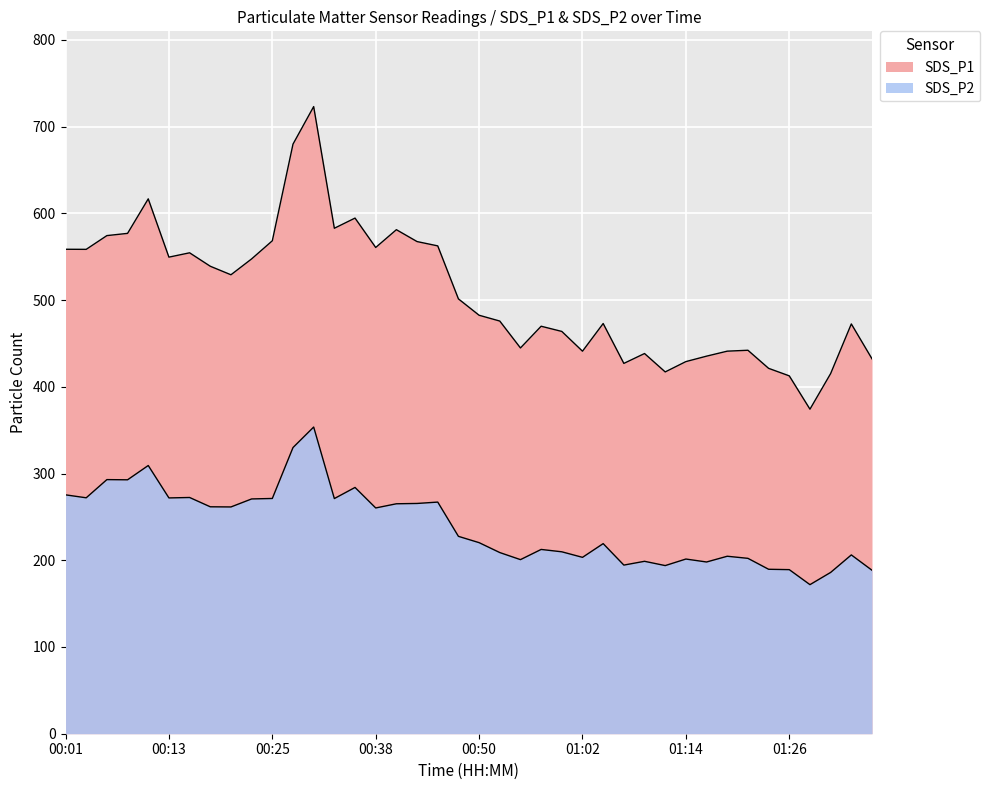

Reading left to right, what are all the values shown in this chart?

SDS_P1: 558.6	558.5	574.4	577.0	616.8	549.5	554.5	539.0	529.2	547.5	568.4	679.9	723.1	582.9	594.6	560.7	581.2	567.5	562.5	501.4	482.6	475.9	444.8	469.9	463.9	441.1	473.0	427.0	438.4	417.2	429.1	435.4	441.1	442.2	421.3	412.6	374.2	415.3	472.6	432.3
SDS_P2: 275.4	272.1	293.0	292.8	309.3	271.9	272.4	261.7	261.5	270.7	271.3	330.0	353.6	271.2	284.0	260.3	265.1	265.5	267.1	227.6	220.3	208.9	200.8	212.5	209.8	203.4	219.2	194.4	198.8	193.9	201.4	198.0	204.7	202.2	189.6	189.2	171.9	186.0	206.2	188.5